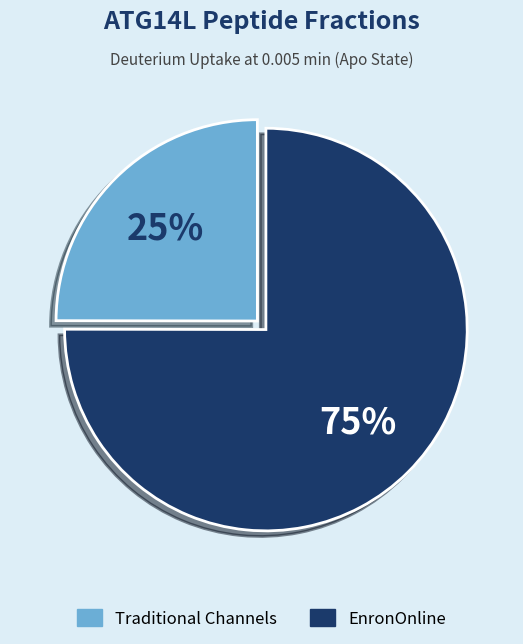

Count the number of slices in the pie.

2